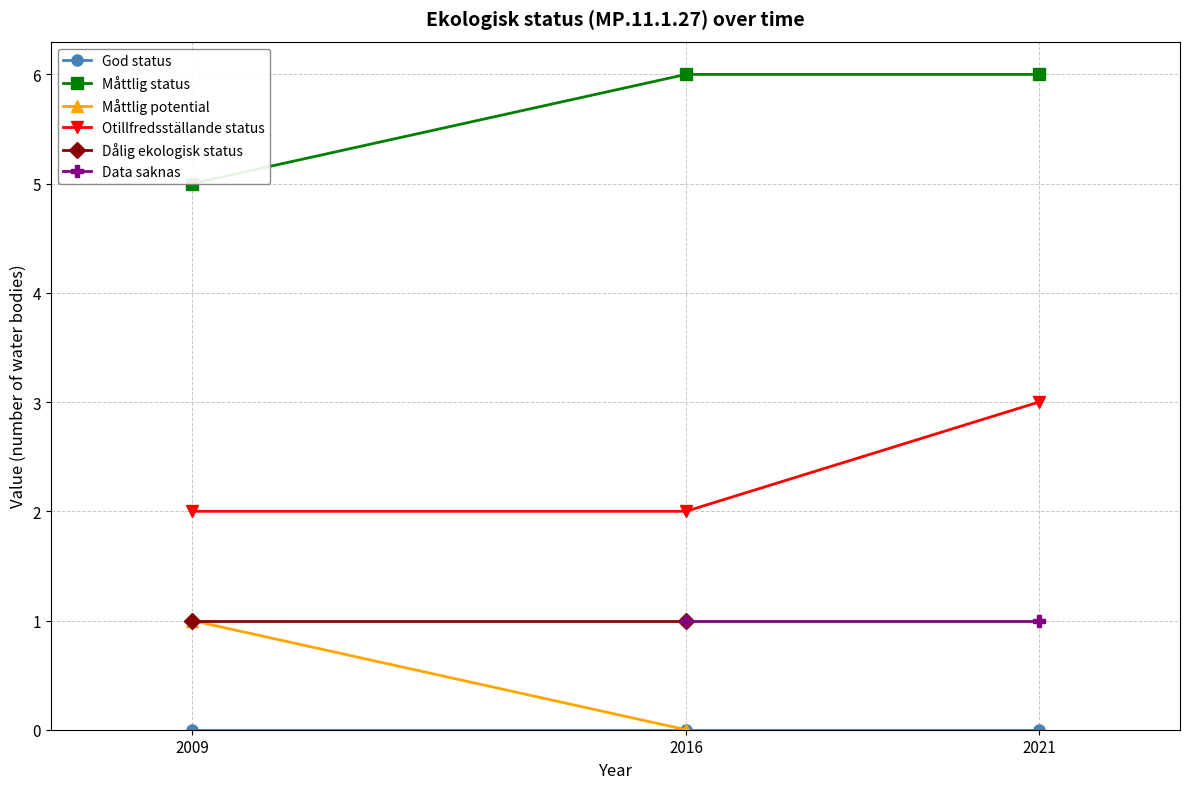

Is the value of Otillfredsställande status at 2021 greater than the value of Data saknas at 2021?

Yes